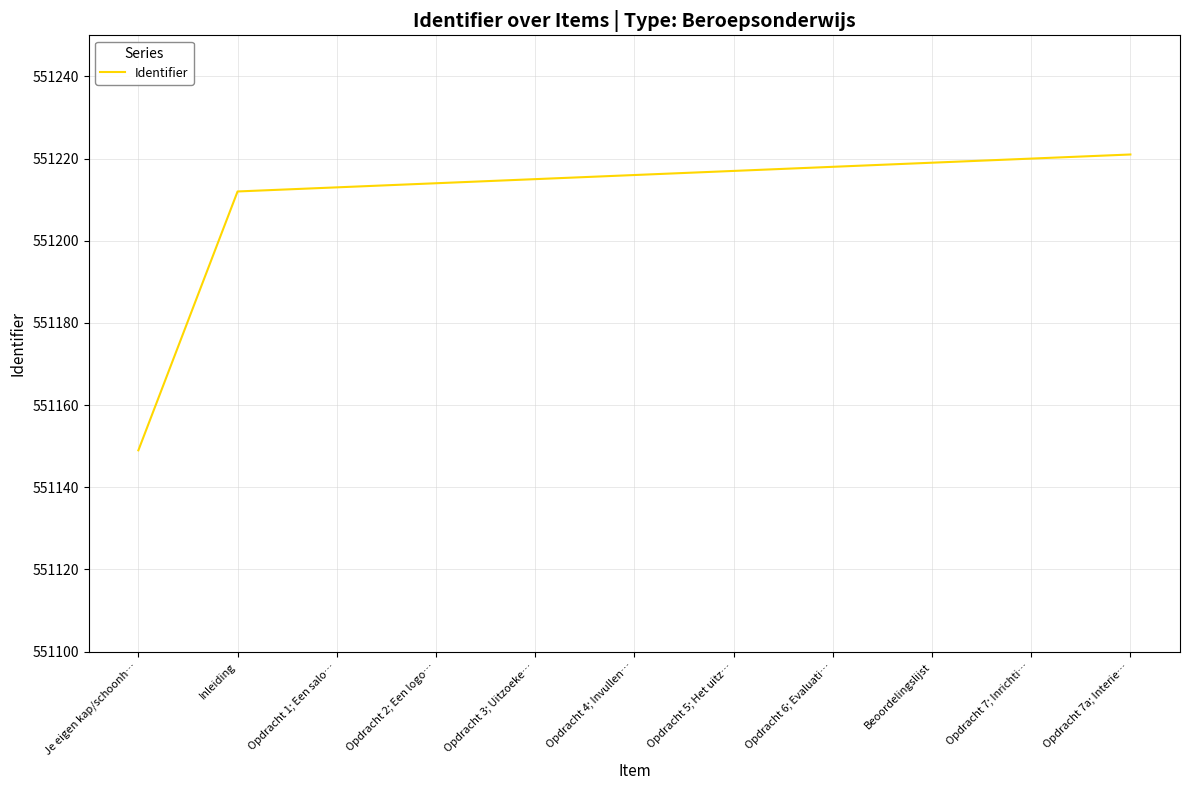

What is the smallest value displayed?

551149